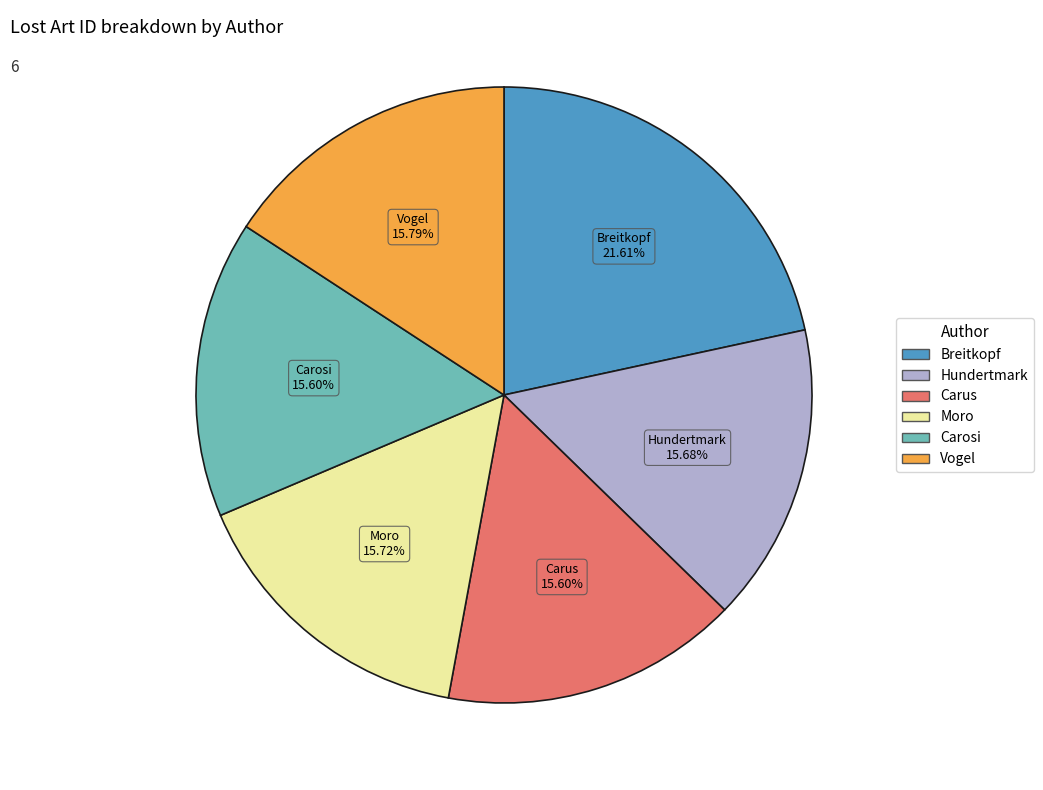

Is there any slice that represents more than half of the pie?

No